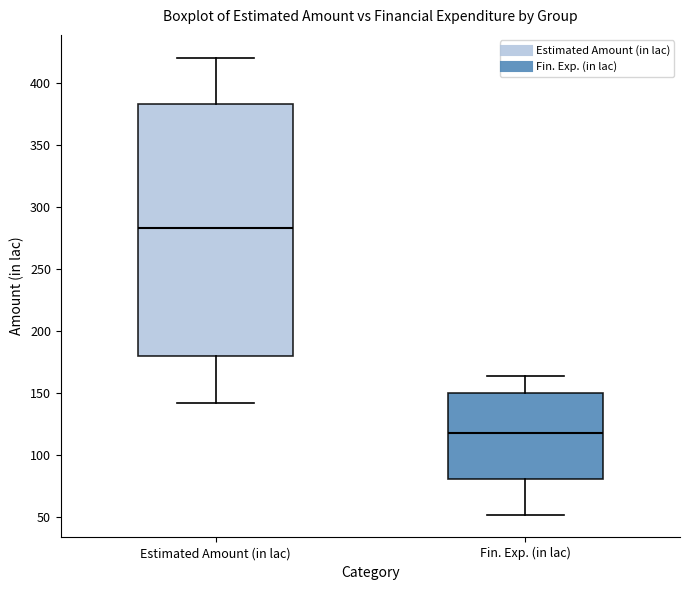

Which box has the lowest median line?

Fin. Exp. (in lac)